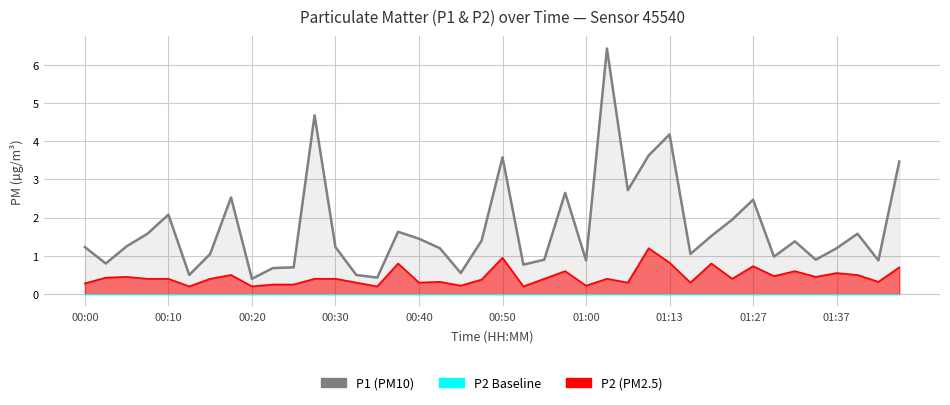

True or false: P2 (PM2.5) has a value of 0.1 at 38.

False